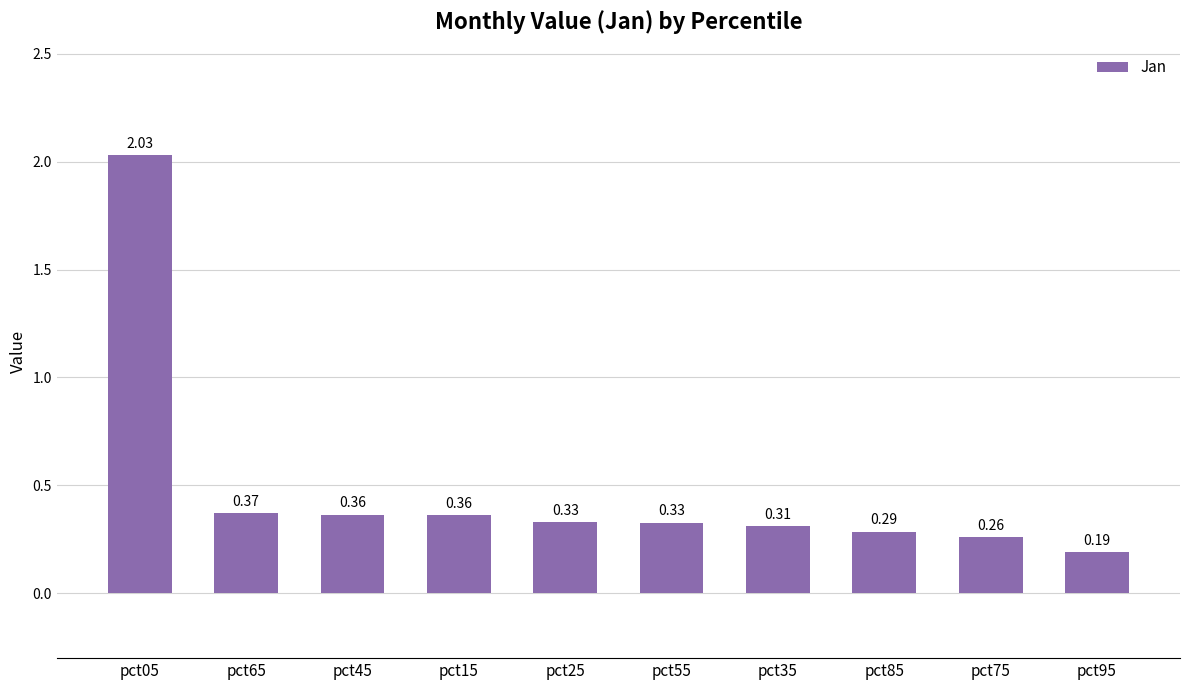

Between pct85 and pct65, which is larger?

pct65